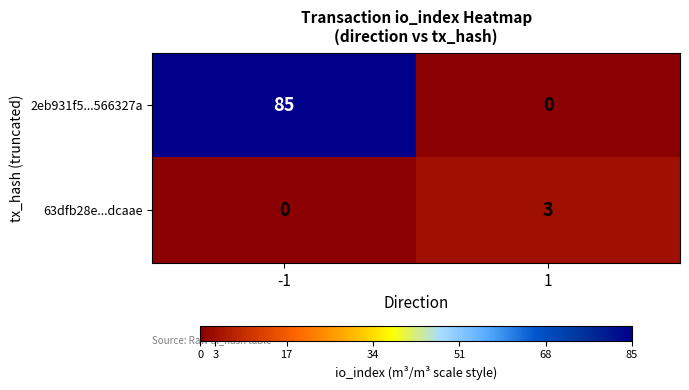

Which series changed the most between -1 and 1?

2eb931f5...566327a